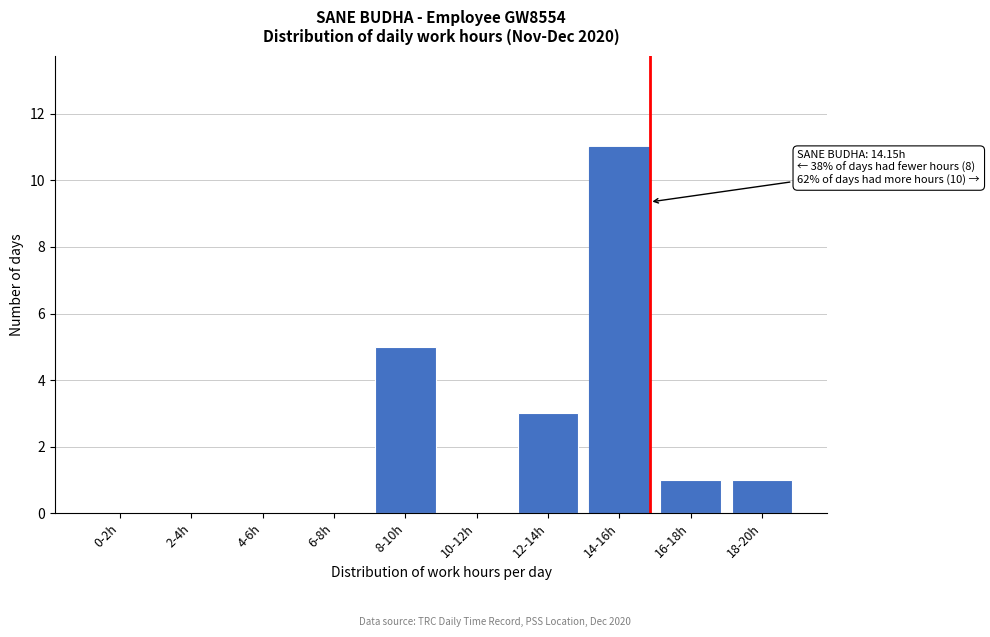

Reading right to left, transcribe all the data shown in this chart.

18-20h=1	16-18h=1	14-16h=11	12-14h=3	10-12h=0	8-10h=5	6-8h=0	4-6h=0	2-4h=0	0-2h=0